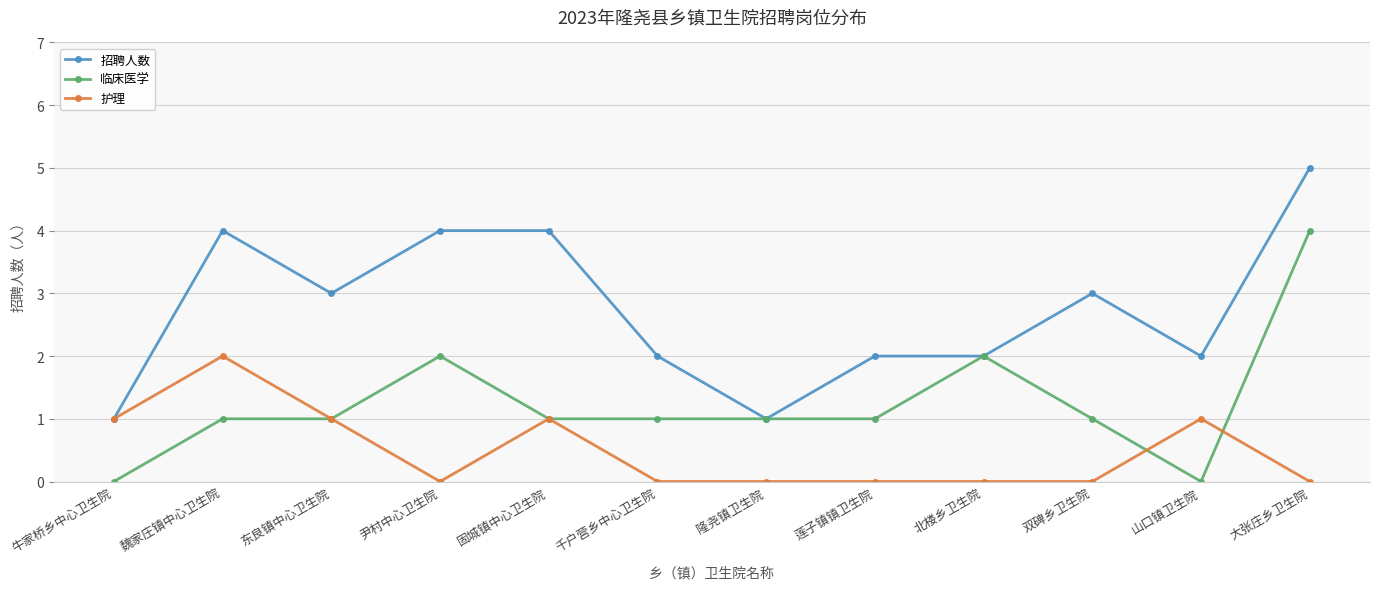

At which category does 招聘人数 reach its first local peak?

魏家庄镇中心卫生院